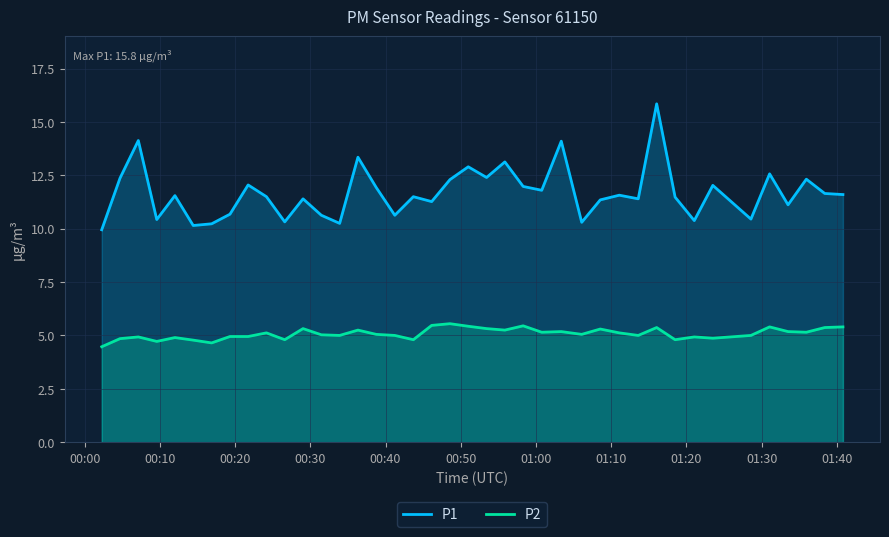

What is the minimum value for P2?

4.5